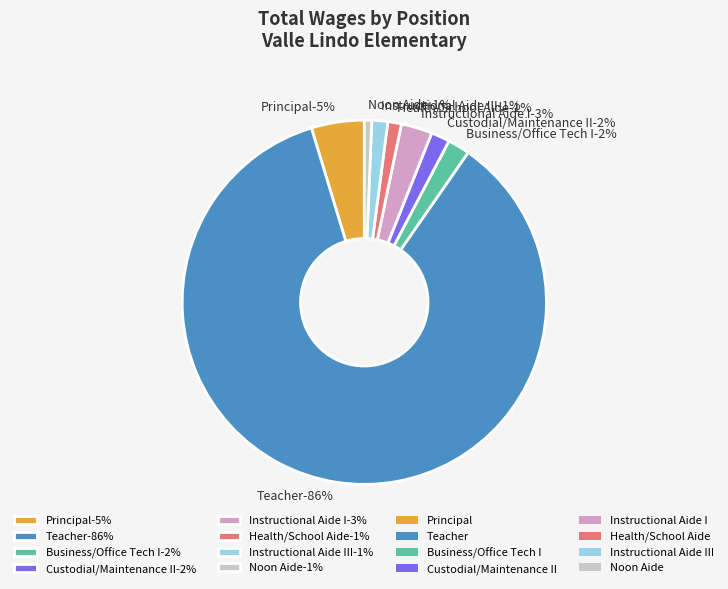

What is the smallest slice in the pie chart?

Noon Aide